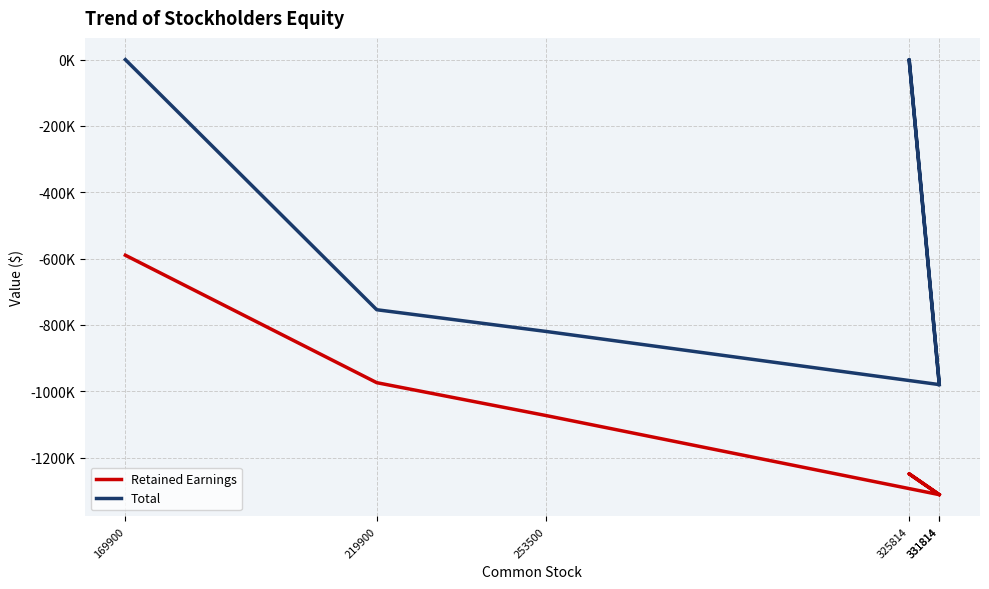

List the labels in order of Retained Earnings value, smallest first.

331814, 331814, 325814, 253500, 219900, 169900